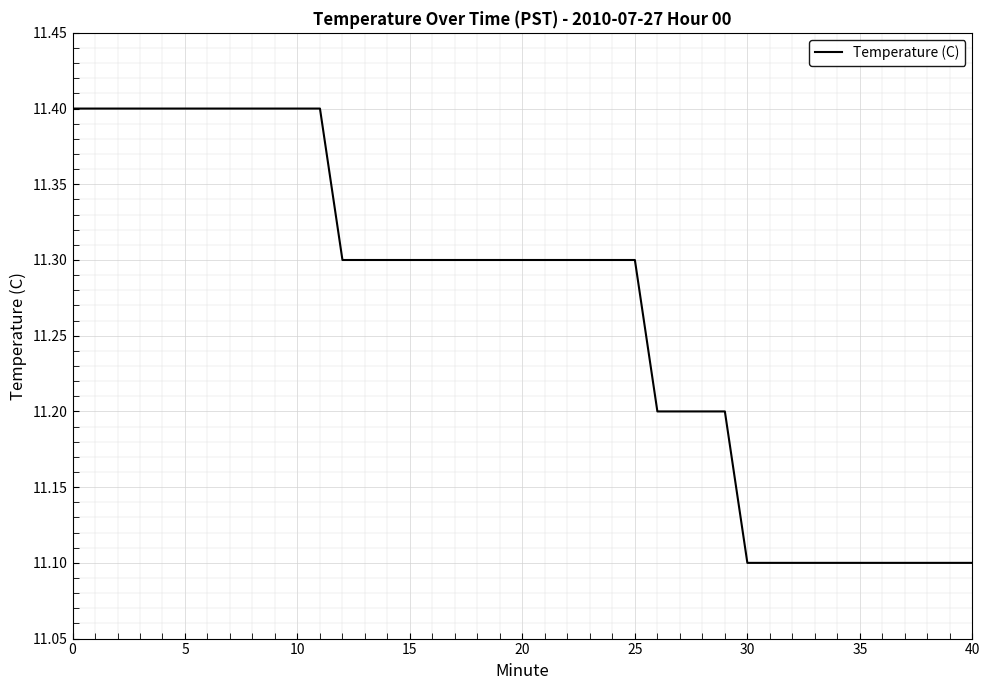

What is the smallest value displayed?

11.1